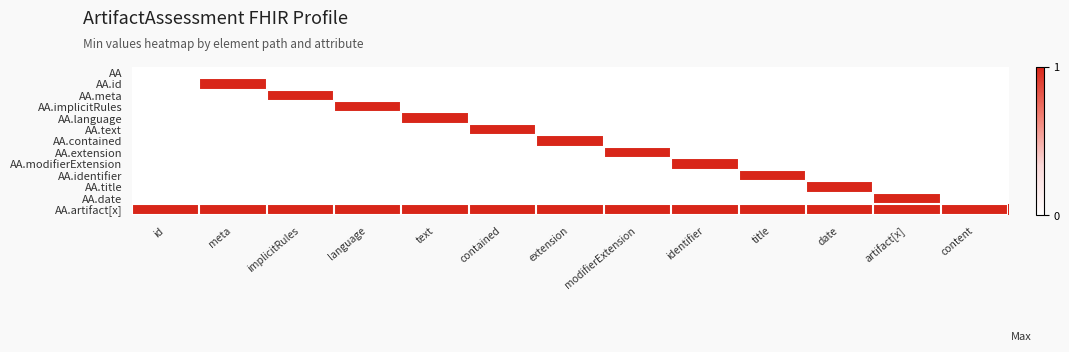

Which series has the largest total across all categories?

AA.artifact[x]